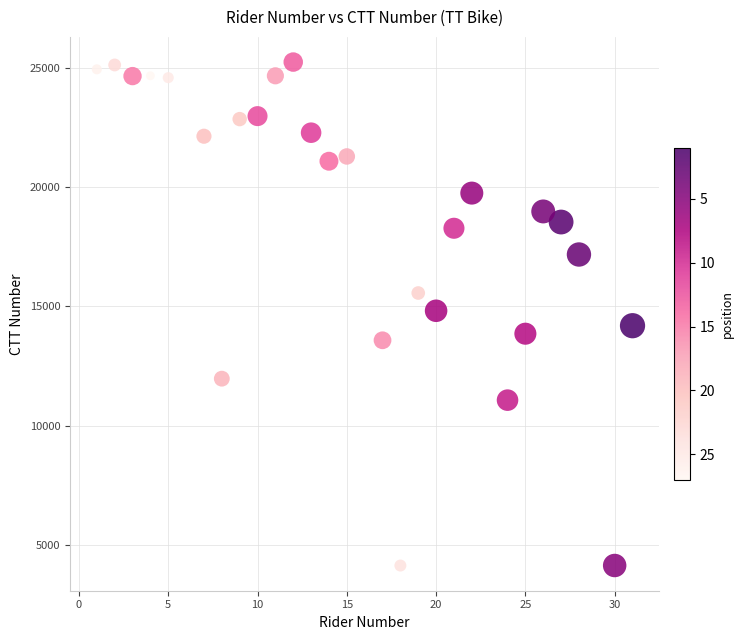

What is the range of Y values (max minus min)?

21106